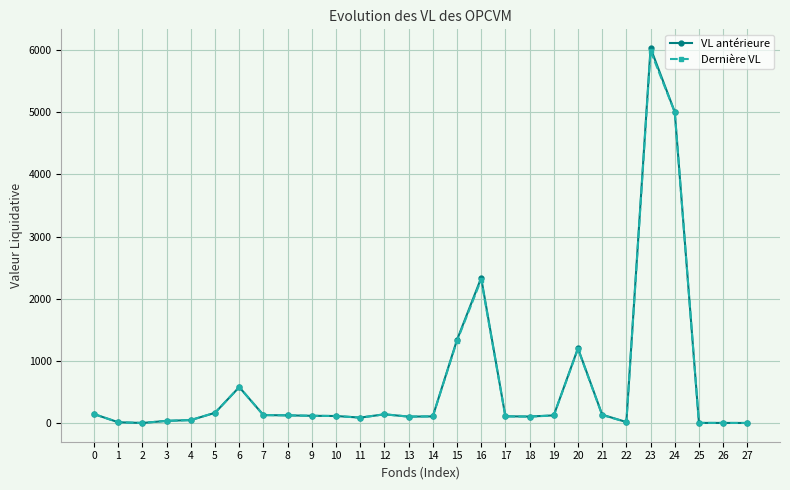

Which series has the widest spread of values?

VL antérieure